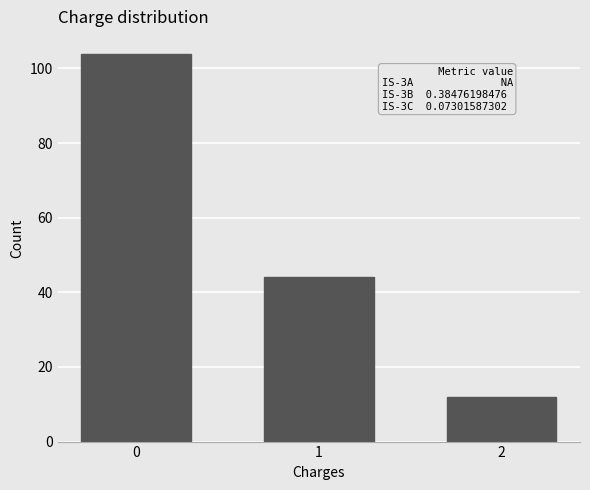

Reading right to left, list all the values displayed in this chart.

12	44	104